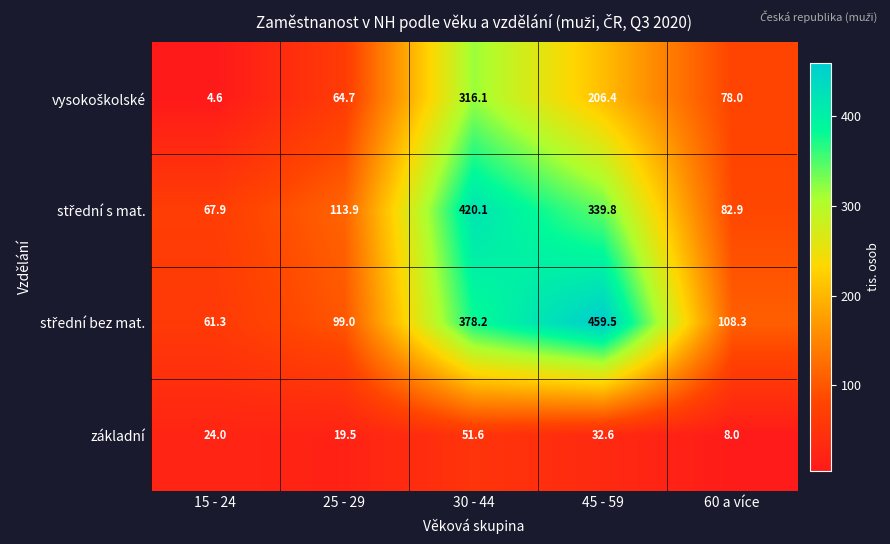

At which category does the chart reach its minimum across all series?

15 - 24